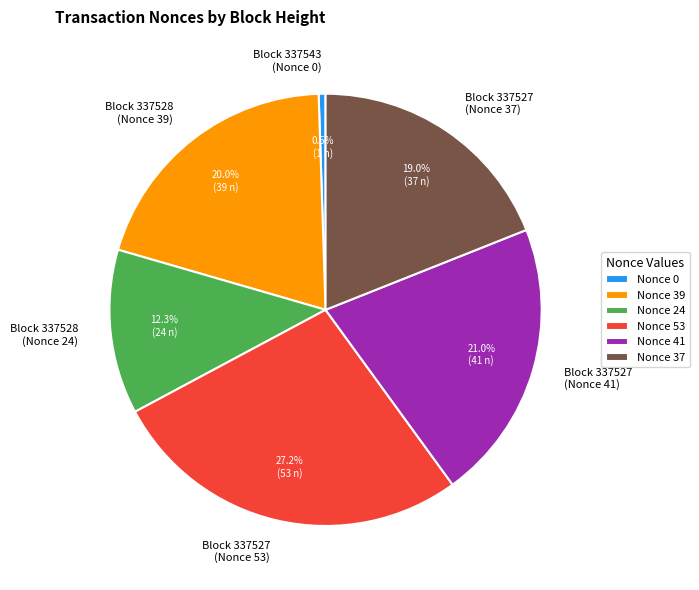

How many segments does this pie chart have?

6